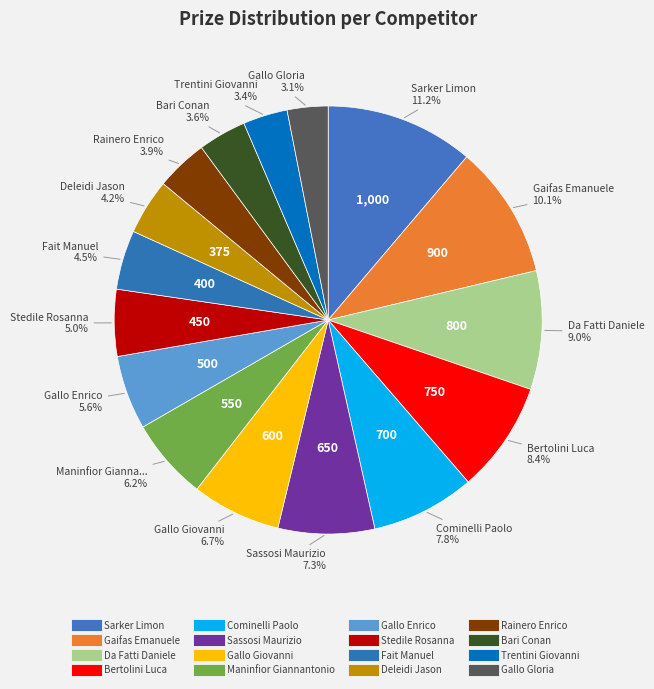

To the nearest percent, what is the difference between the largest and smallest slice percentages?

8%